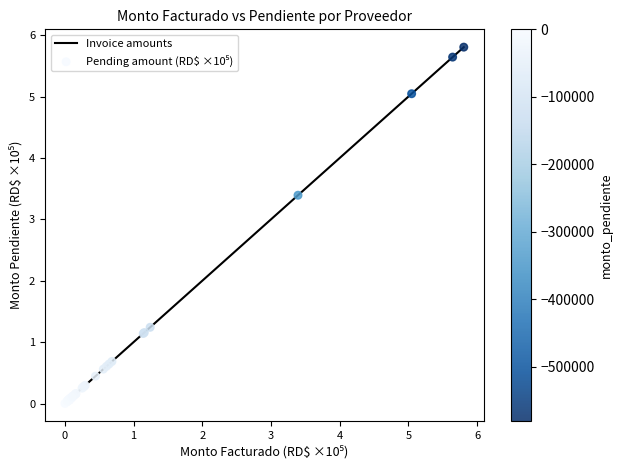

What is the difference between the maximum and minimum values?

5.8